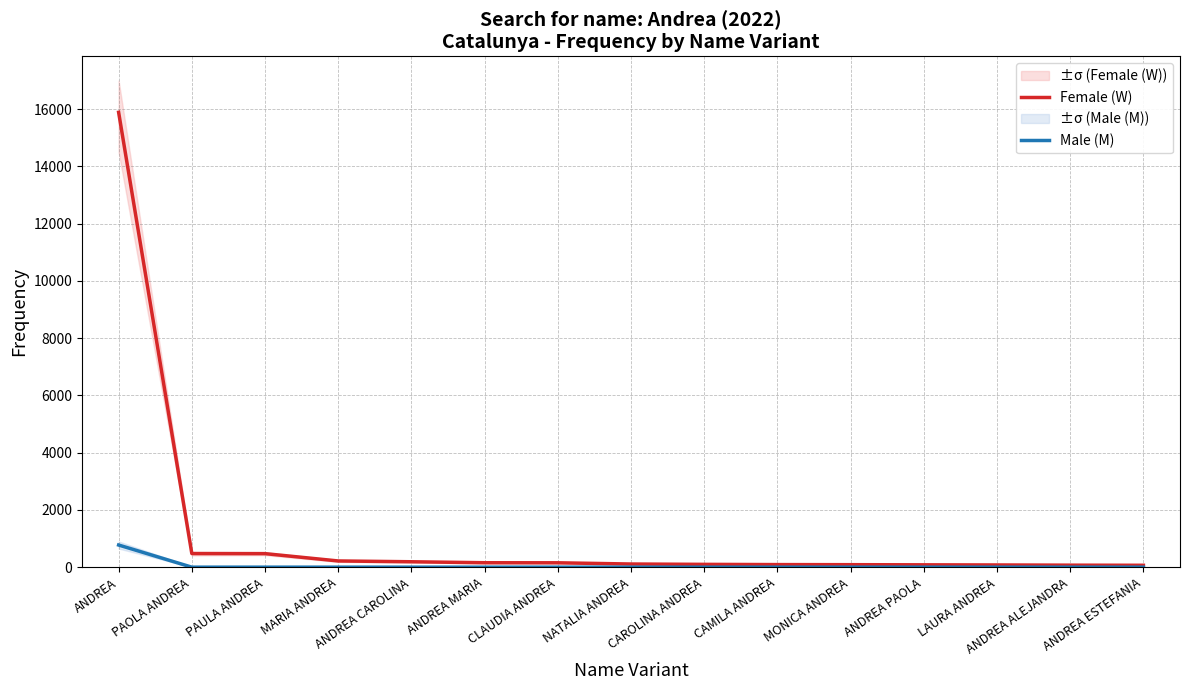

Between CLAUDIA ANDREA and LAURA ANDREA, which is larger?

CLAUDIA ANDREA